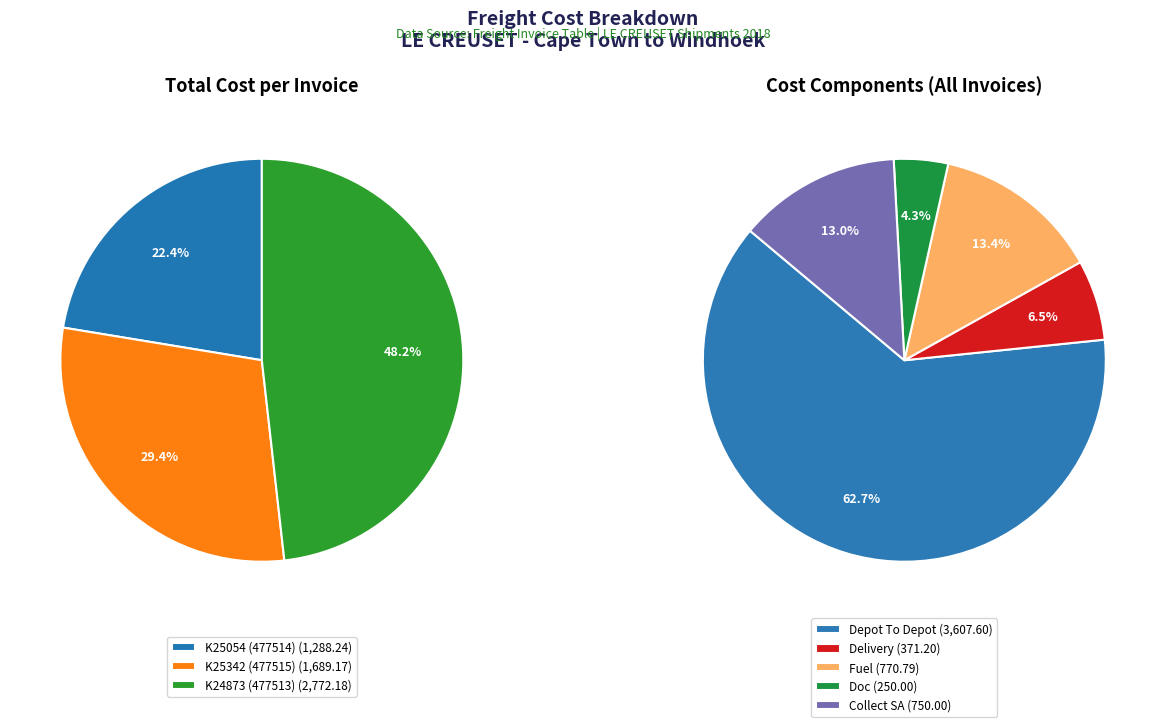

The K25342 slice represents 29% of the pie. True or false?

True